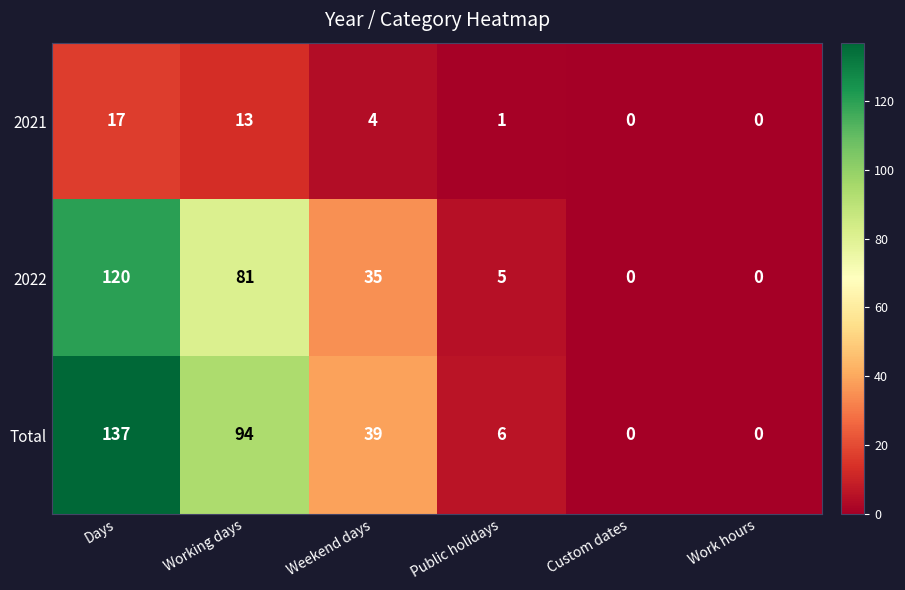

List the series in order of their peak value, lowest first.

2021, 2022, Total